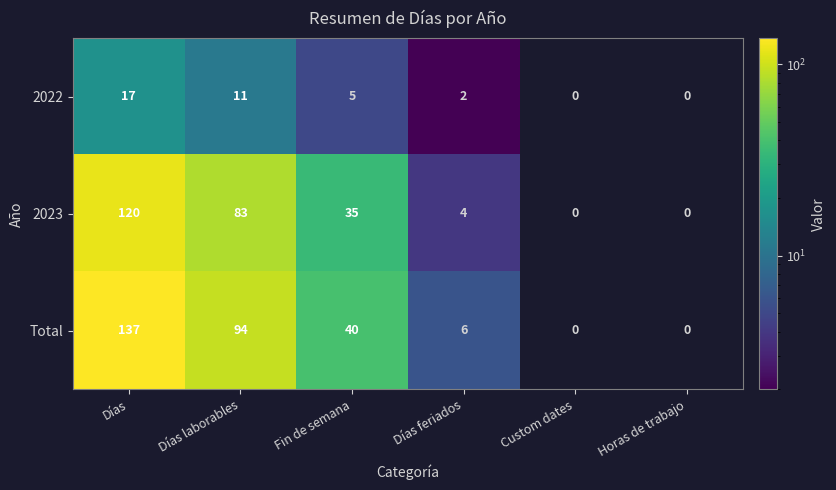

What is the total value across all series at Días feriados?

12